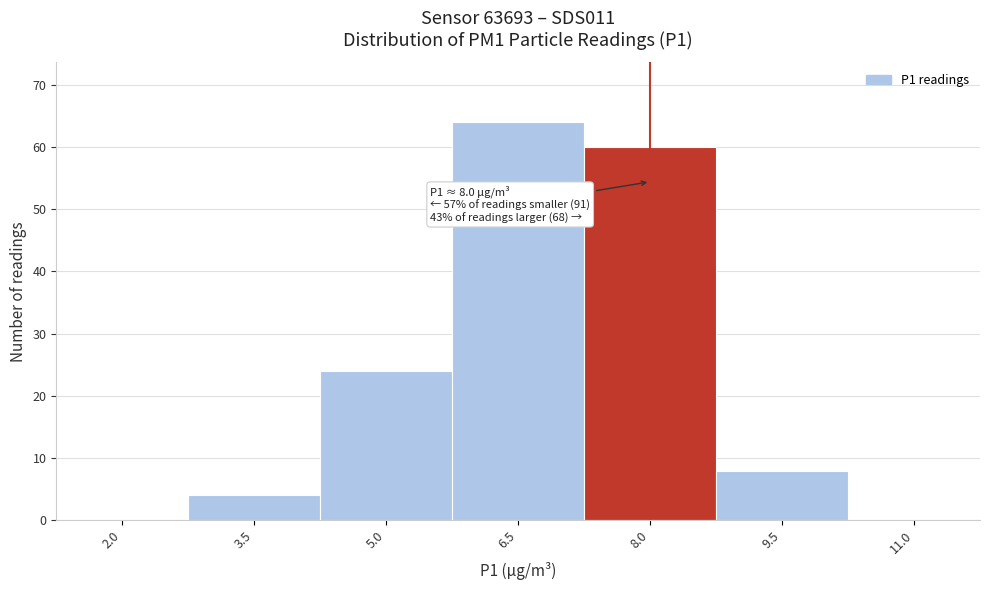

Reading left to right, what are all the values shown in this chart?

2.0=0	3.5=4	5.0=24	6.5=64	8.0=60	9.5=8	11.0=0